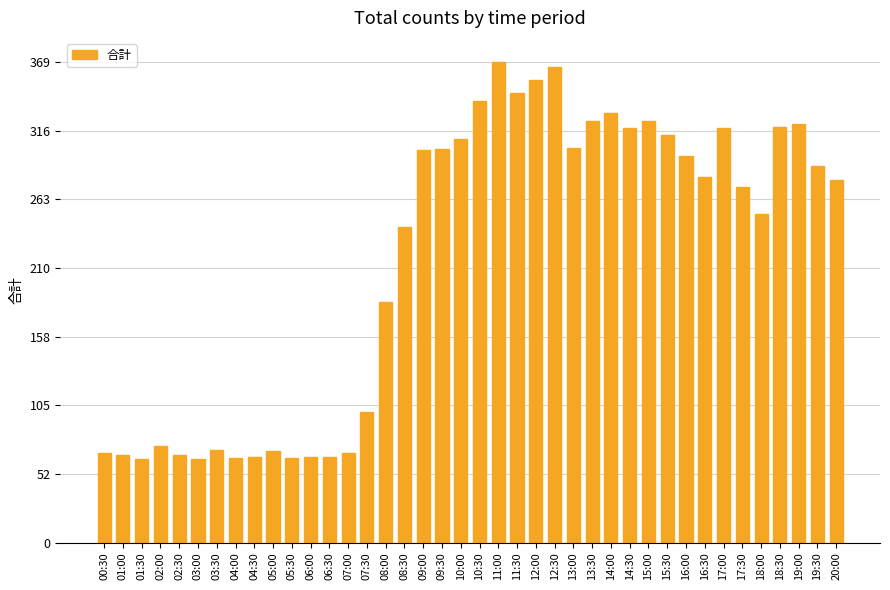

True or false: the data shows 209 at 17:00.

False